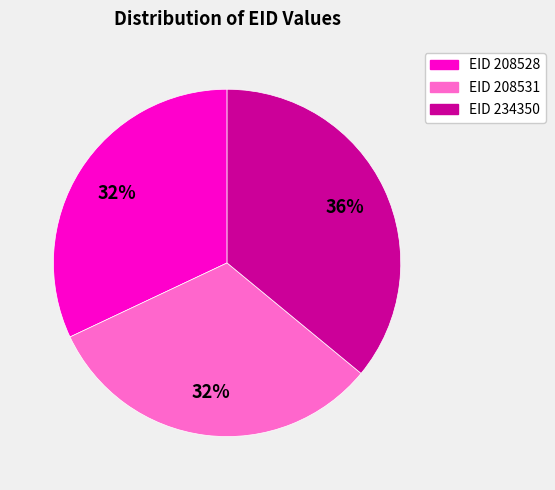

Count the number of slices in the pie.

3